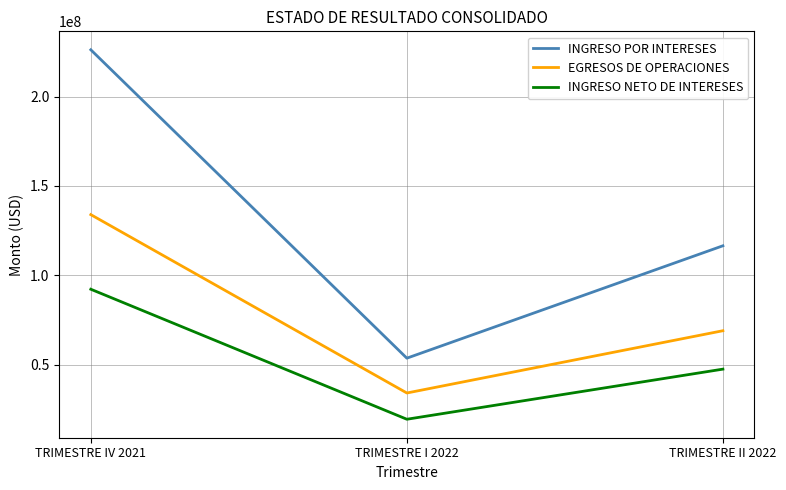

Reading left to right, extract all data points from this chart.

INGRESO POR INTERESES: TRIMESTRE IV 2021=226201294.1	TRIMESTRE I 2022=53658748.0	TRIMESTRE II 2022=116540811.0
EGRESOS DE OPERACIONES: TRIMESTRE IV 2021=133972256.9	TRIMESTRE I 2022=34173672.2	TRIMESTRE II 2022=69015871.3
INGRESO NETO DE INTERESES: TRIMESTRE IV 2021=92229037.2	TRIMESTRE I 2022=19485075.8	TRIMESTRE II 2022=47524939.7